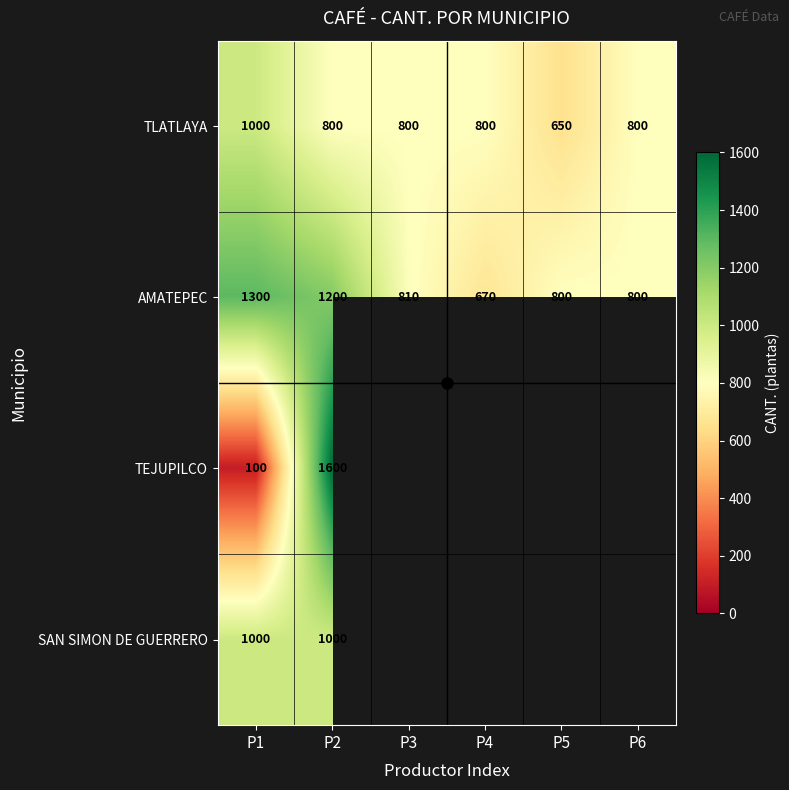

The value of AMATEPEC at P4 is 191.9. True or false?

False